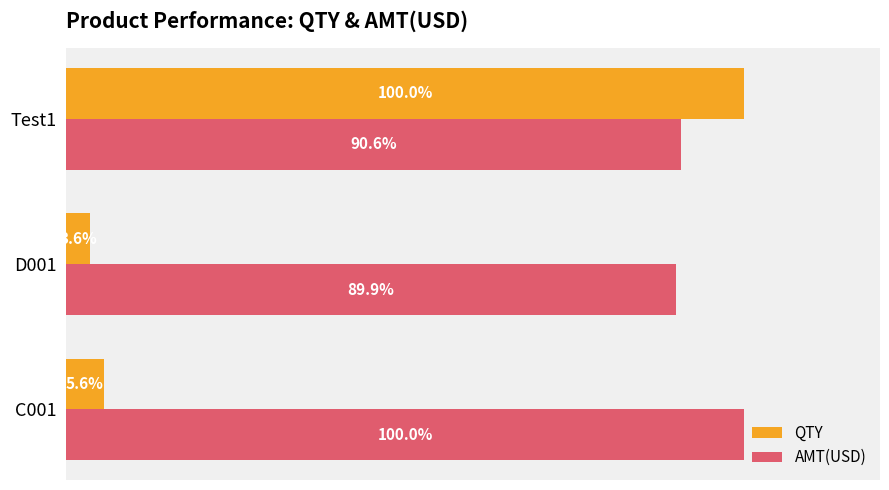

At which label is AMT(USD) closest to 94?

Test1